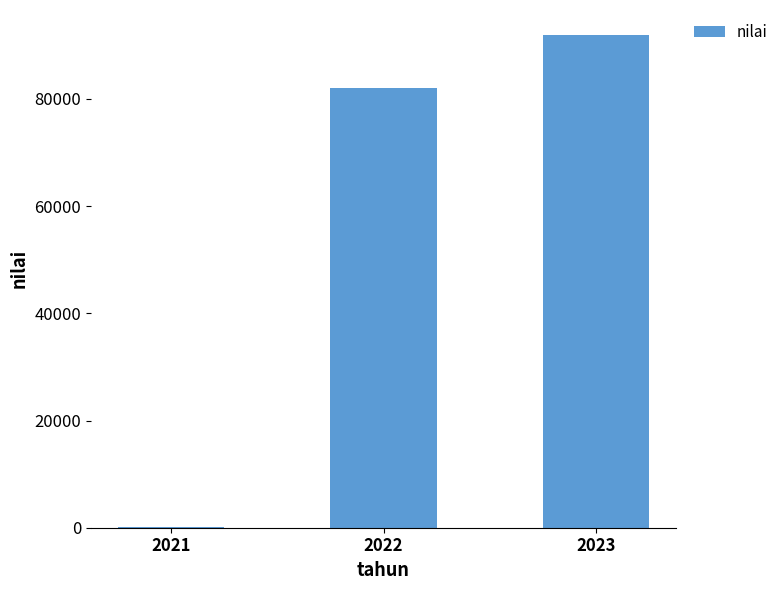

Which category has the highest value across all series?

2023